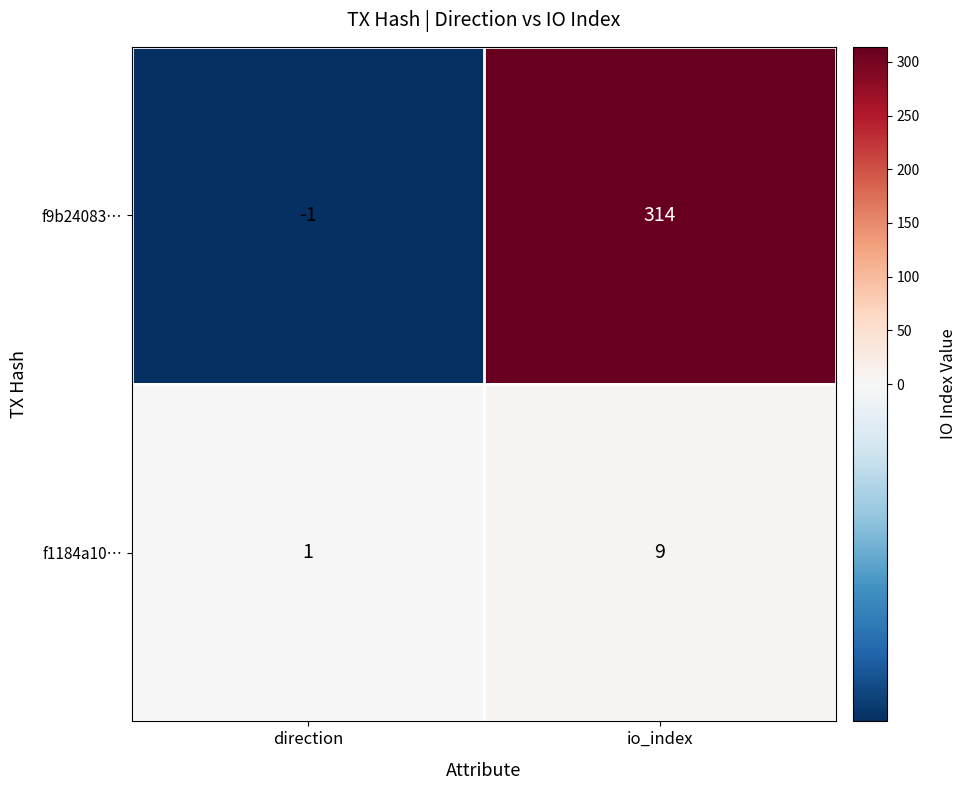

What is the difference between the highest and lowest values at io_index?

305